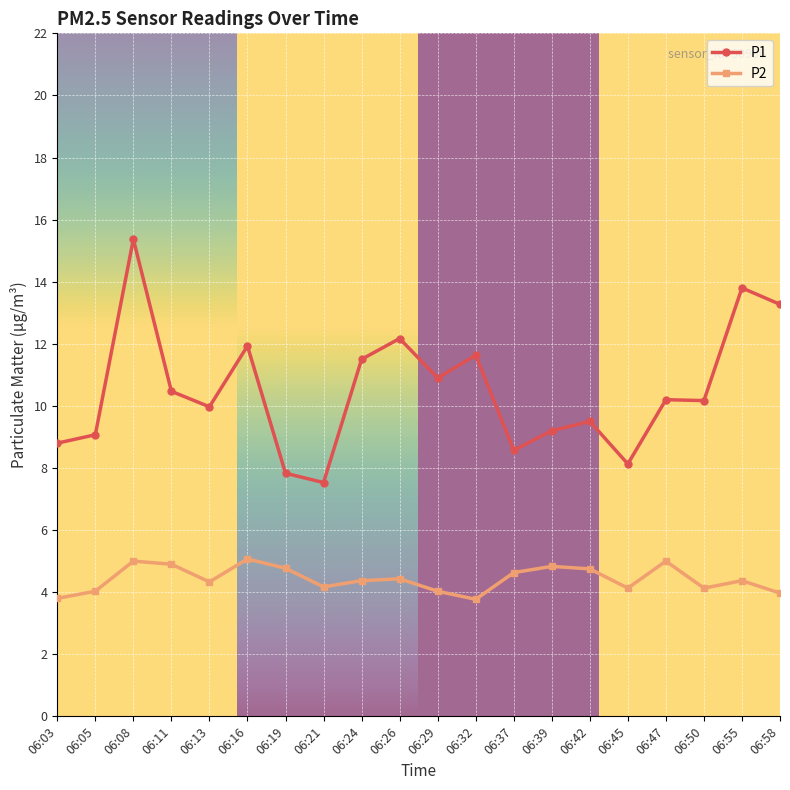

True or false: P1 has a value of 15.4 at 06:08.

True